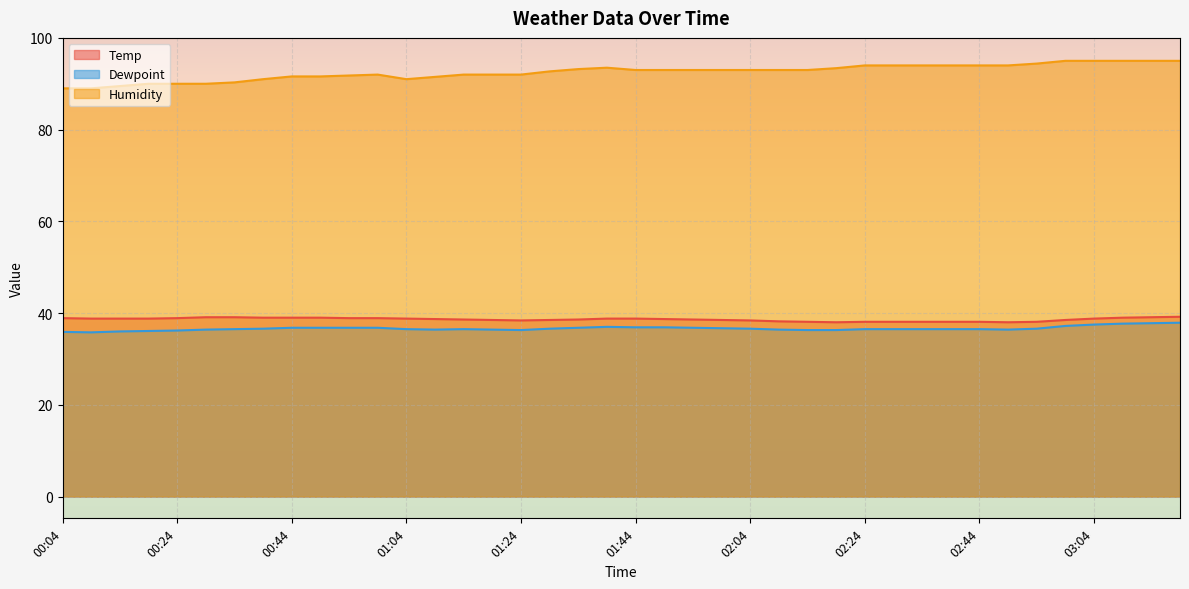

True or false: Dewpoint and Temp cross at least once.

False